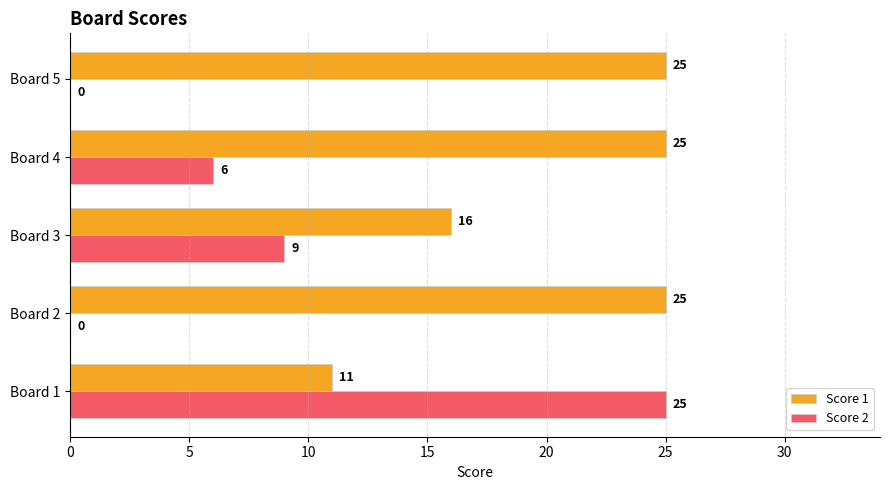

Where is Score 1 nearest to the value 18?

Board 3